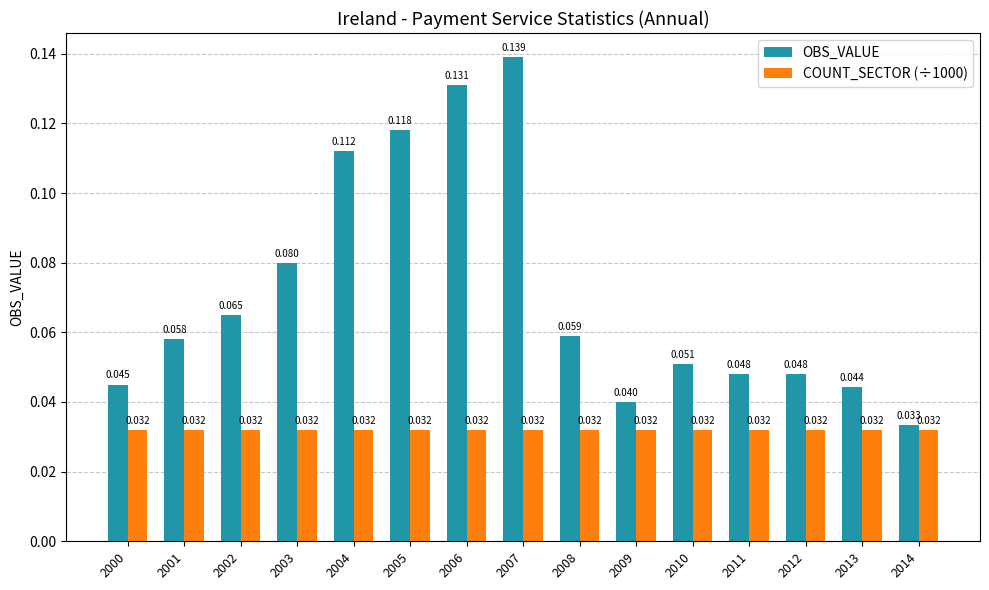

Is the value of COUNT_SECTOR (÷1000) at 2000 greater than the value of OBS_VALUE at 2012?

No